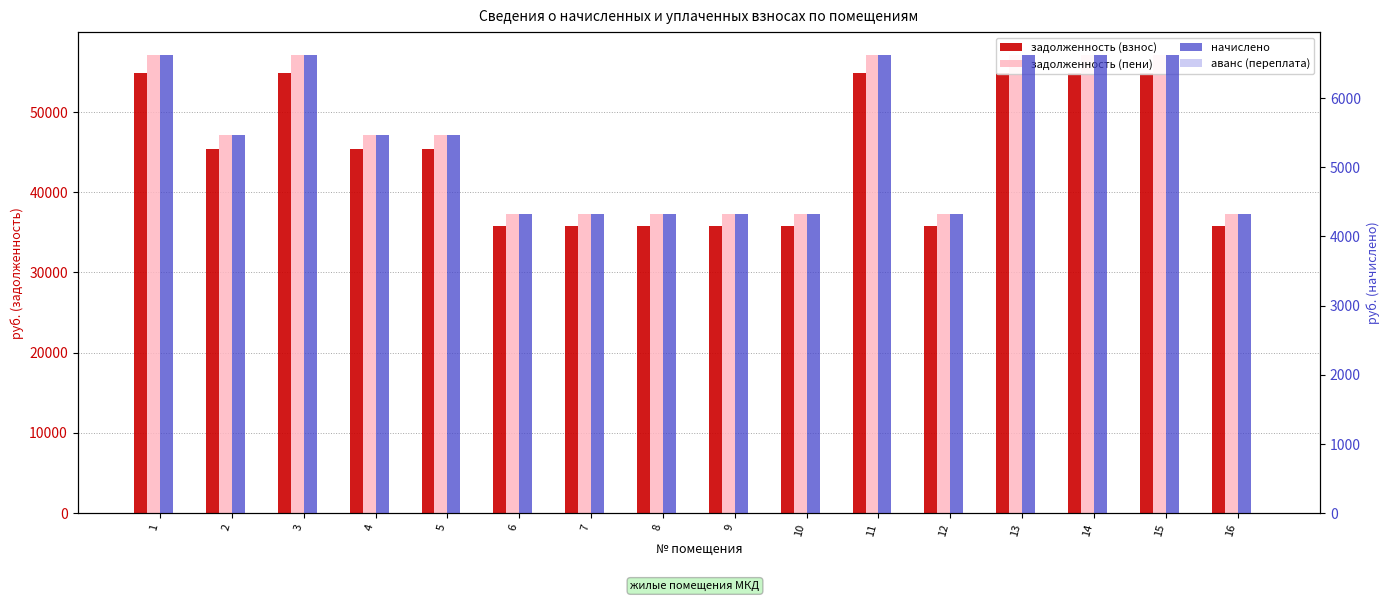

List the labels in order of аванс (переплата) value, largest first.

1, 2, 3, 4, 5, 6, 7, 8, 9, 10, 11, 12, 13, 14, 15, 16